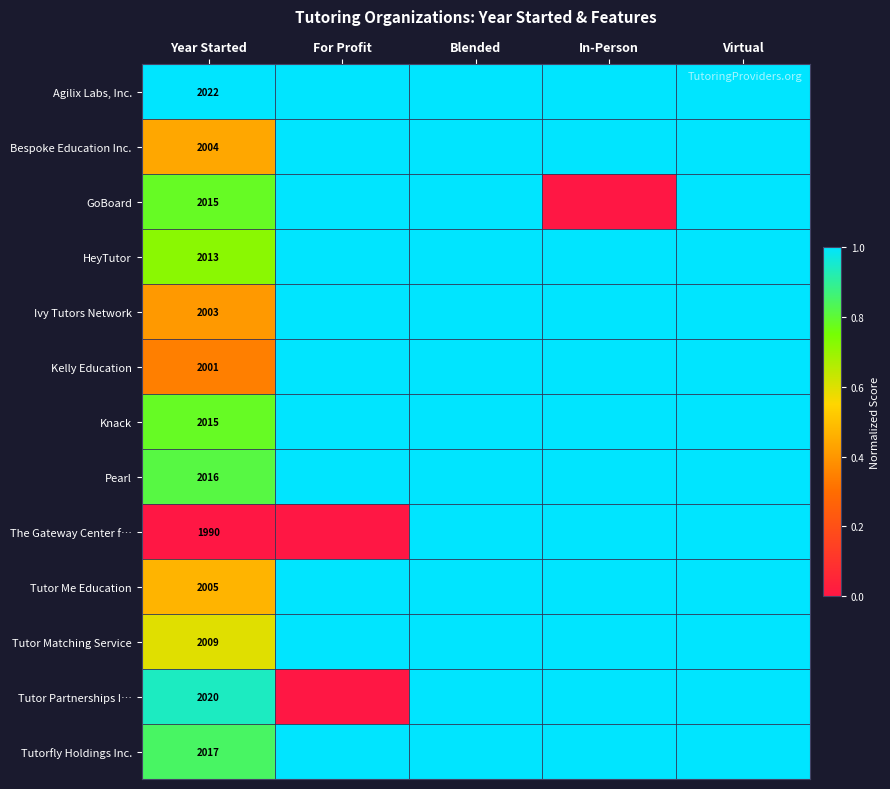

The value of Tutor Matching Service at Blended is 1.0. True or false?

True